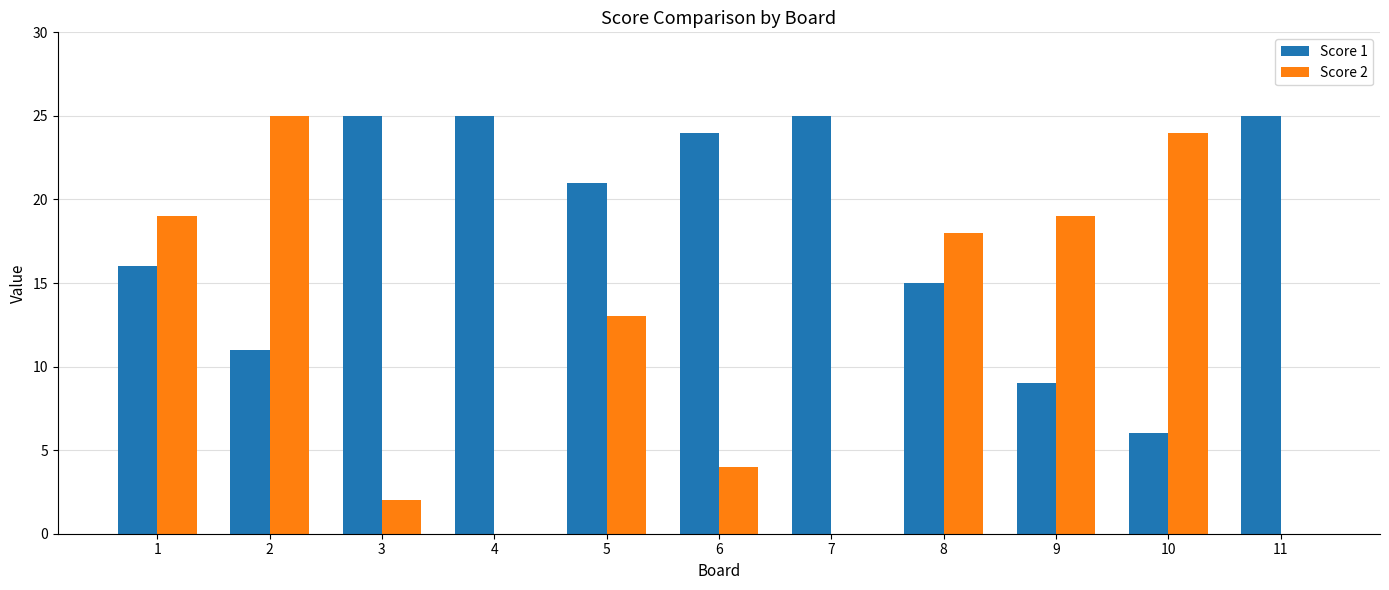

Reading left to right, list all the values displayed in this chart.

Score 1: 16	11	25	25	21	24	25	15	9	6	25
Score 2: 19	25	2	0	13	4	0	18	19	24	0